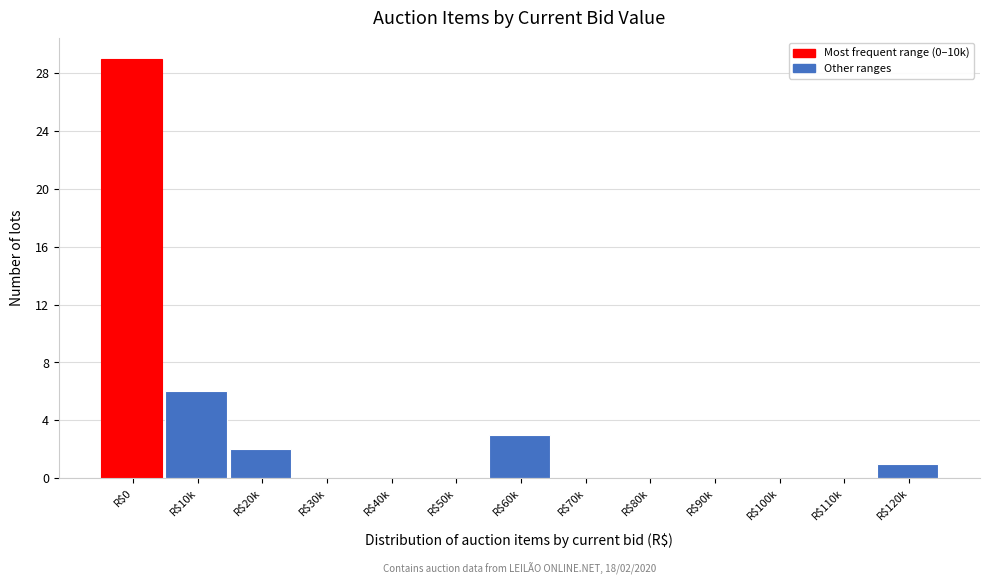

Where is the data nearest to the value 14?

R$10k